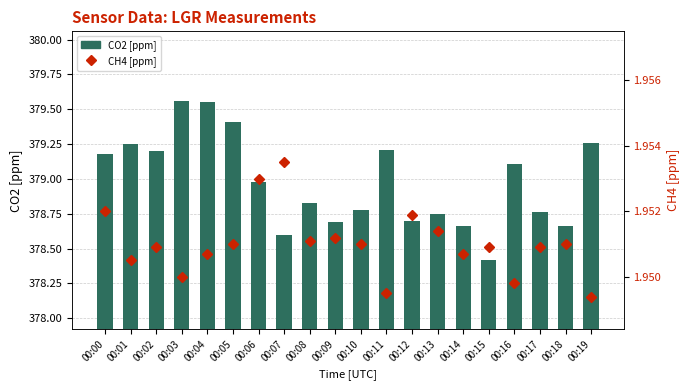

Reading left to right, what are all the values shown in this chart?

CO2 [ppm]: 379.2	379.2	379.2	379.6	379.6	379.4	379.0	378.6	378.8	378.7	378.8	379.2	378.7	378.8	378.7	378.4	379.1	378.8	378.7	379.3
CH4 [ppm]: 2.0	2.0	2.0	1.9	2.0	2.0	2.0	2.0	2.0	2.0	2.0	1.9	2.0	2.0	2.0	2.0	1.9	2.0	2.0	1.9